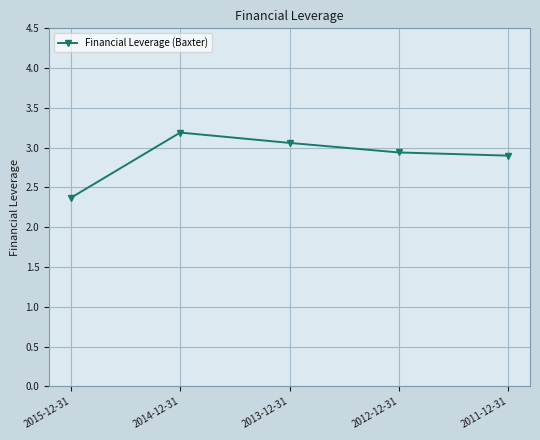

At which label is the value closest to 2?

2015-12-31